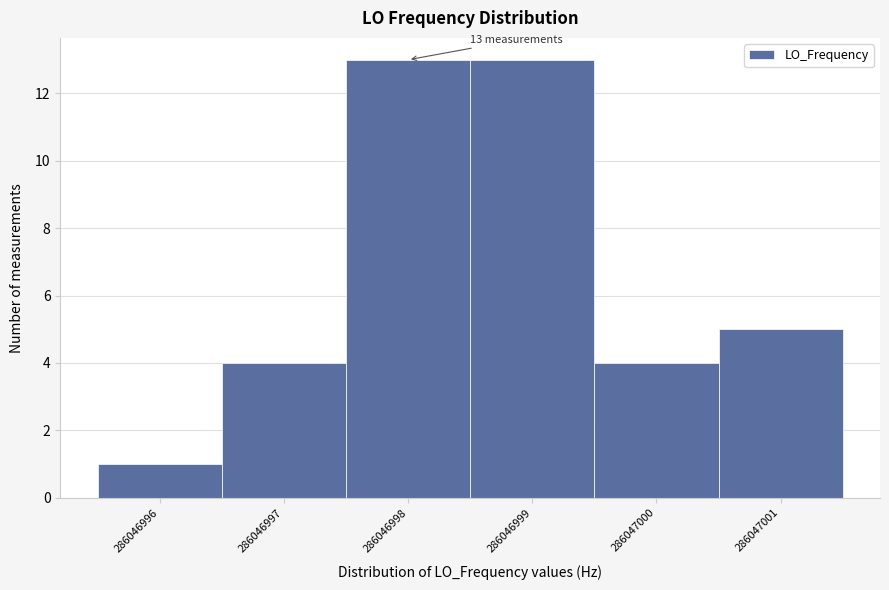

Reading left to right, extract all data points from this chart.

1	4	13	13	4	5